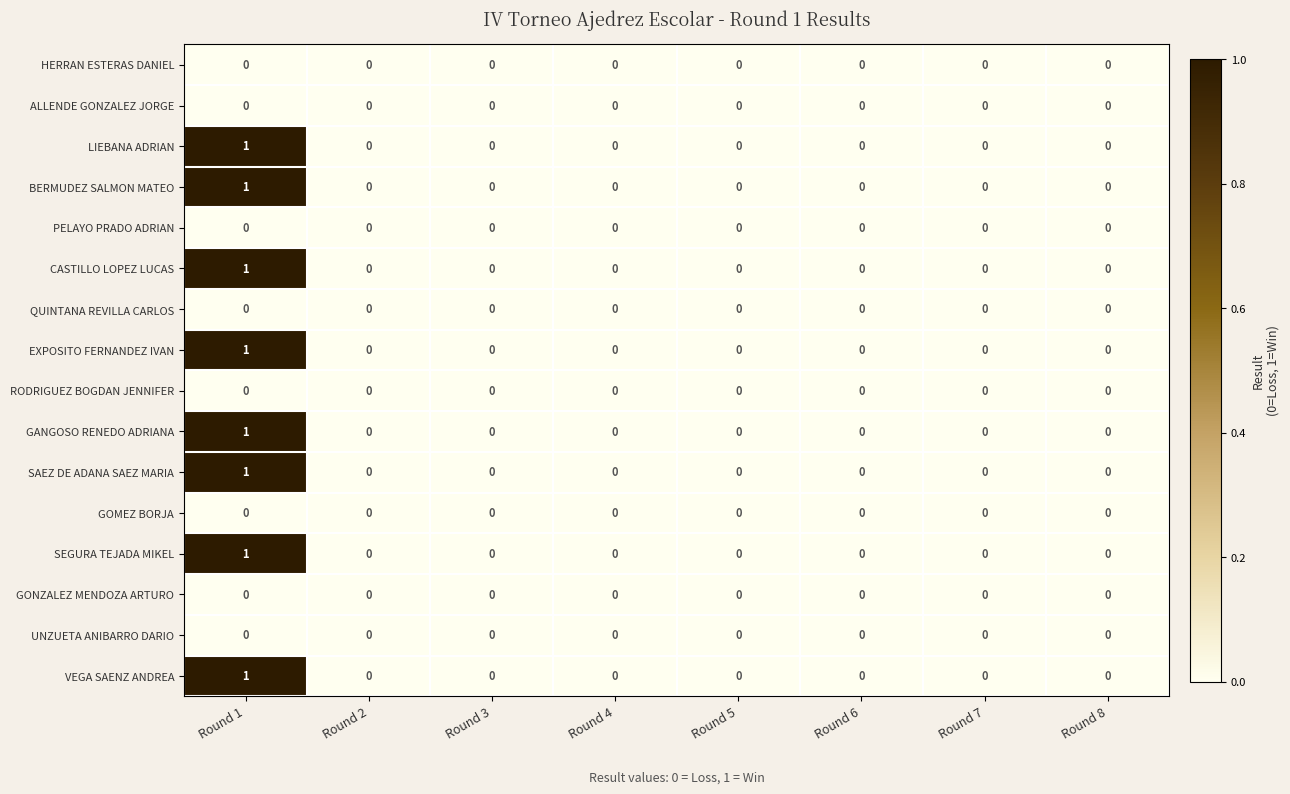

Is it true that LIEBANA ADRIAN equals -1 at Round 4?

False